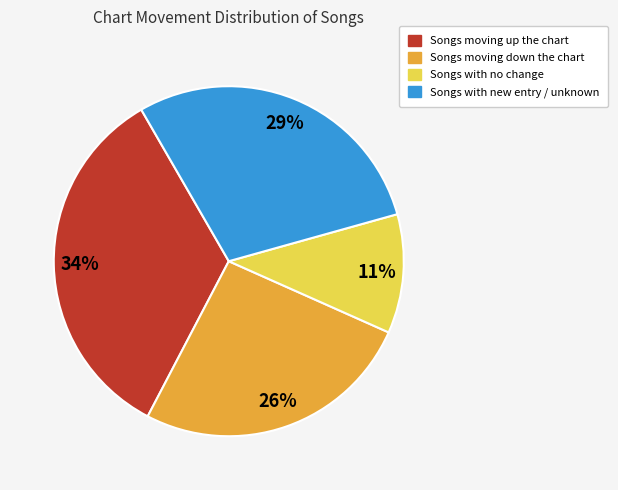

To the nearest percent, what is the average slice percentage?

25%